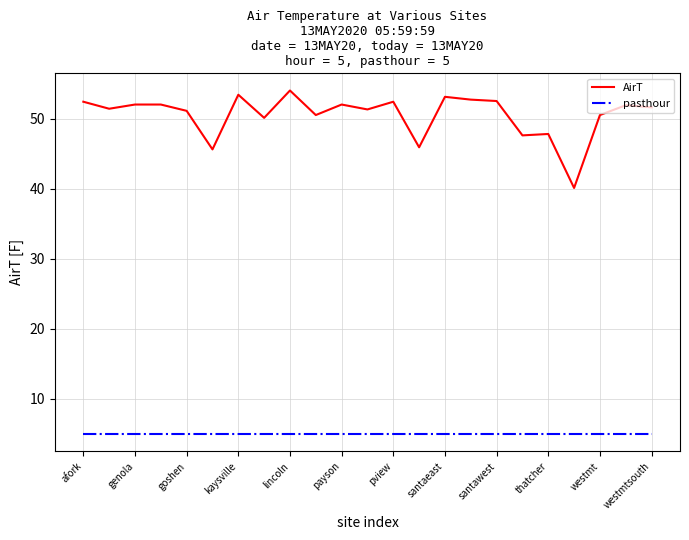

List the series in order of their peak value, highest first.

AirT, pasthour